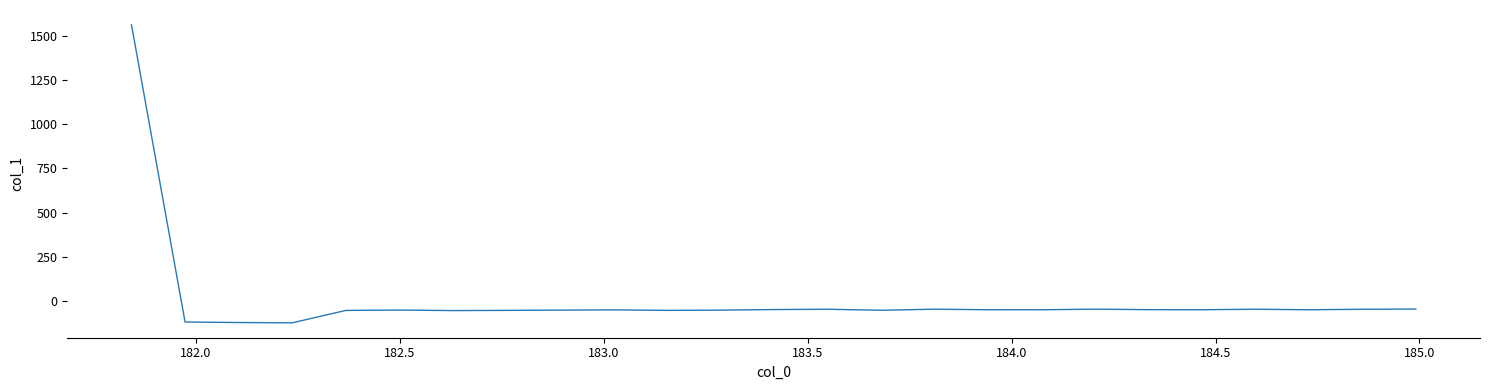

What is the greatest value displayed?

1563.5